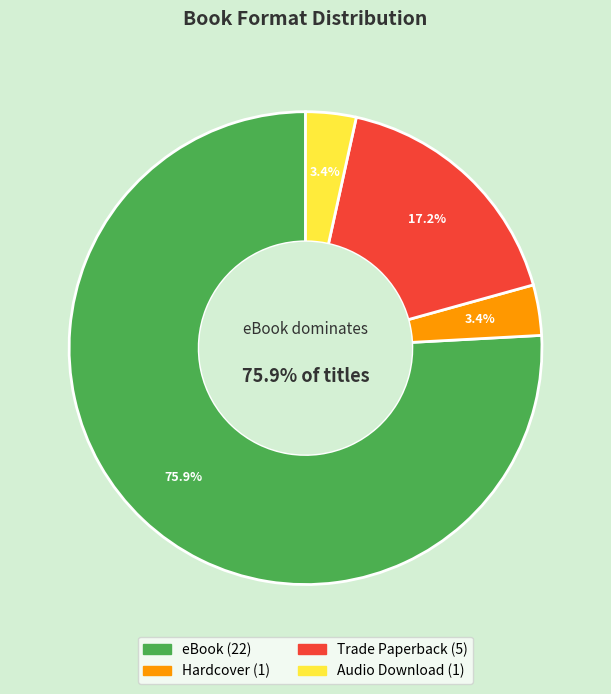

How many segments does this pie chart have?

4